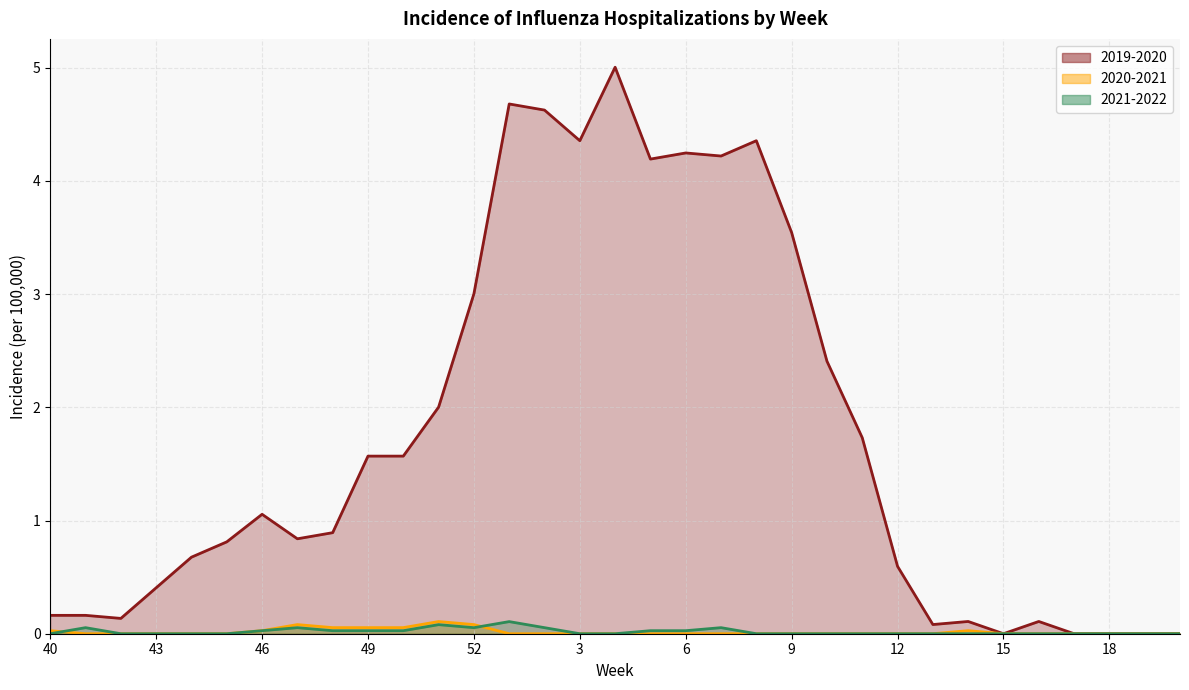

Reading left to right, list all the values displayed in this chart.

2019-2020: 40=0.2	41=0.2	42=0.1	43=0.4	44=0.7	45=0.8	46=1.1	47=0.8	48=0.9	49=1.6	50=1.6	51=2.0	52=3.0	1=4.7	2=4.6	3=4.4	4=5.0	5=4.2	6=4.2	7=4.2	8=4.4	9=3.5	10=2.4	11=1.7	12=0.6	13=0.1	14=0.1	15=0.0	16=0.1	17=0.0	18=0.0	19=0.0	20=0.0
2020-2021: 40=0.0	41=0.0	42=0.0	43=0.0	44=0.0	45=0.0	46=0.0	47=0.1	48=0.1	49=0.1	50=0.1	51=0.1	52=0.1	1=0.0	2=0.0	3=0.0	4=0.0	5=0.0	6=0.0	7=0.0	8=0.0	9=0.0	10=0.0	11=0.0	12=0.0	13=0.0	14=0.0	15=0.0	16=0.0	17=0.0	18=0.0	19=0.0	20=0.0
2021-2022: 40=0.0	41=0.1	42=0.0	43=0.0	44=0.0	45=0.0	46=0.0	47=0.1	48=0.0	49=0.0	50=0.0	51=0.1	52=0.1	1=0.1	2=0.1	3=0.0	4=0.0	5=0.0	6=0.0	7=0.1	8=0.0	9=0.0	10=0.0	11=0.0	12=0.0	13=0.0	14=0.0	15=0.0	16=0.0	17=0.0	18=0.0	19=0.0	20=0.0